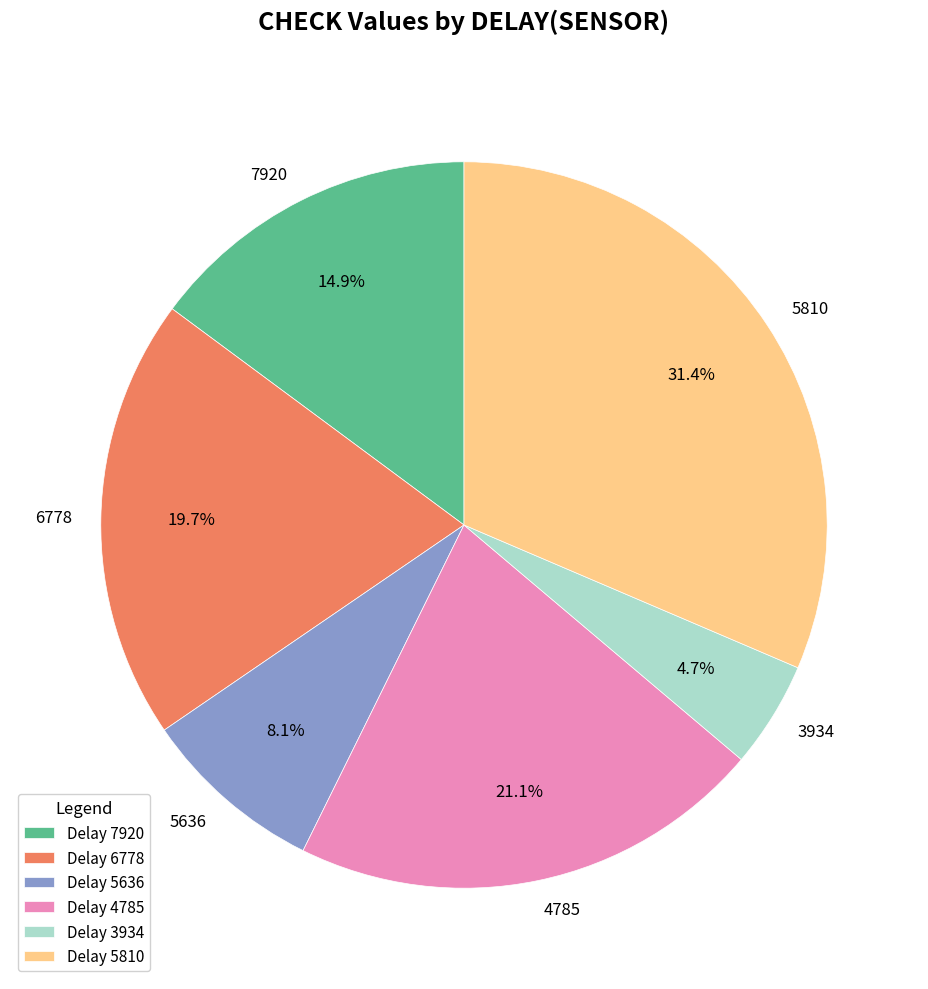

To the nearest percent, what is the combined percentage of 4785 and 7920?

36%